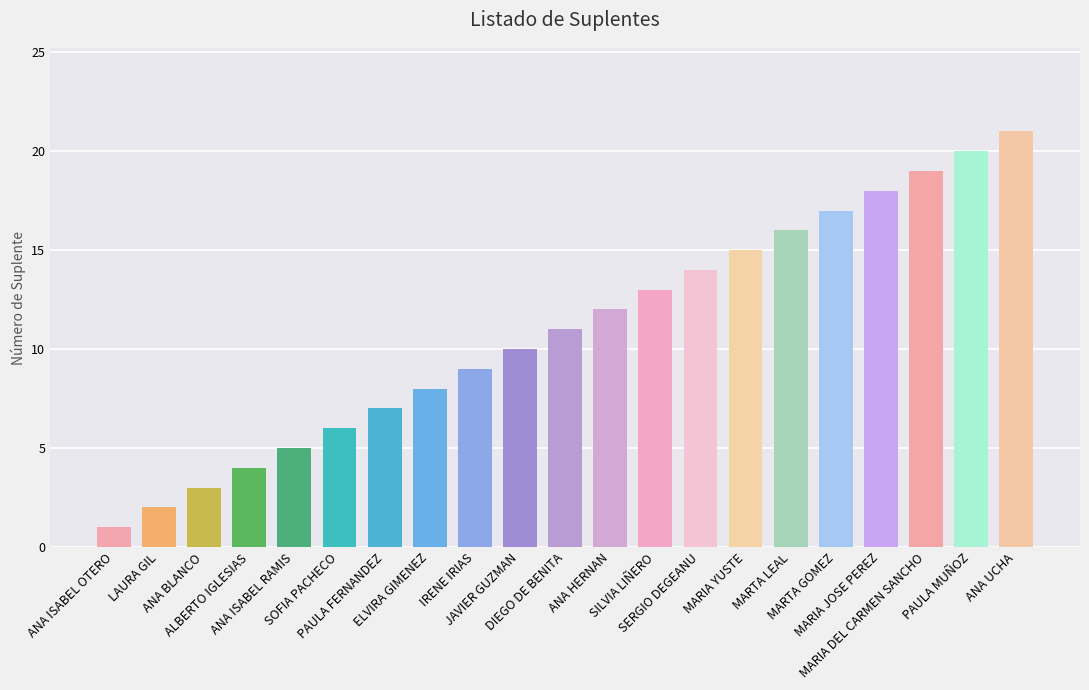

What position from the right is ANA UCHA?

1